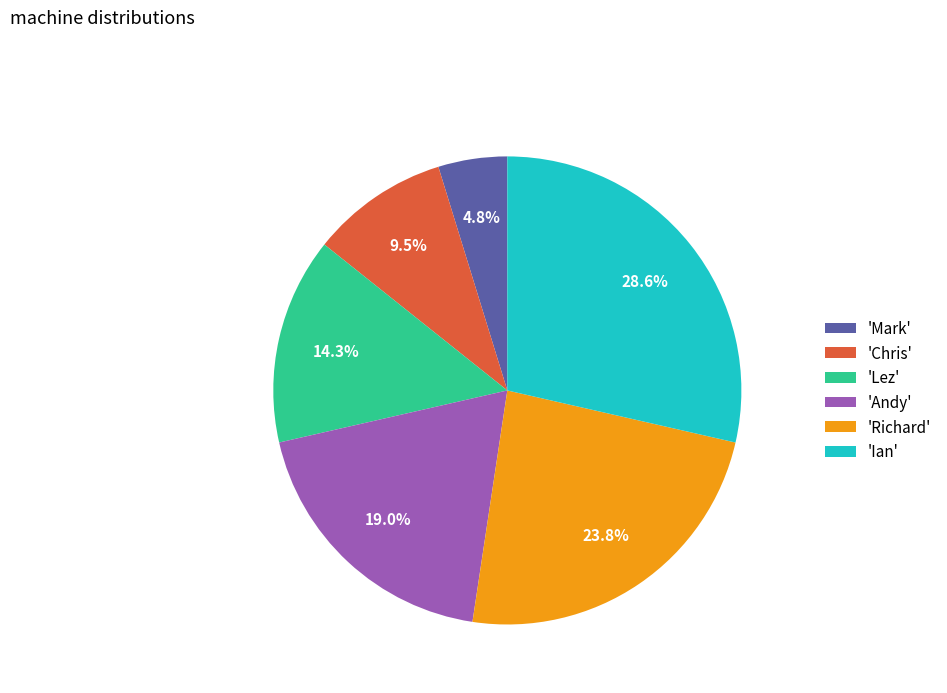

What is the largest slice in the pie chart?

'Ian'